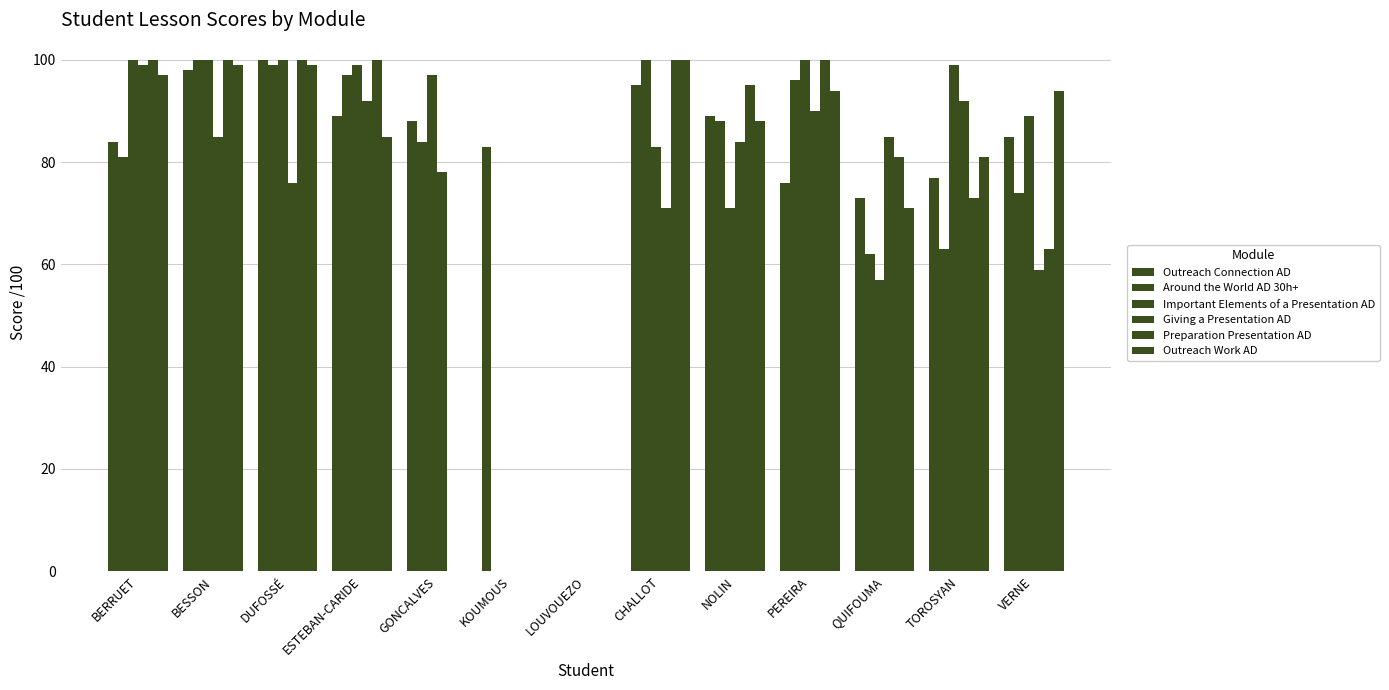

Where does the Around the World AD 30h+ series first go above 84?

BESSON